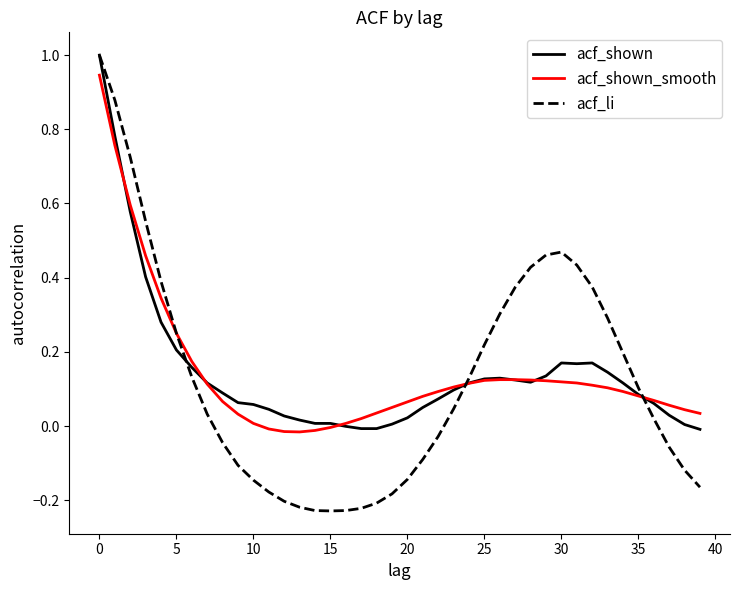

What is the sum of all acf_shown values?

5.8